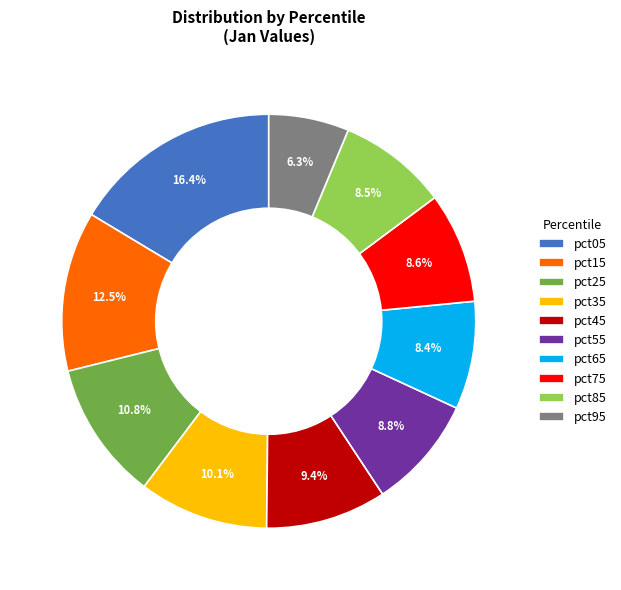

Is there any slice that represents more than half of the pie?

No